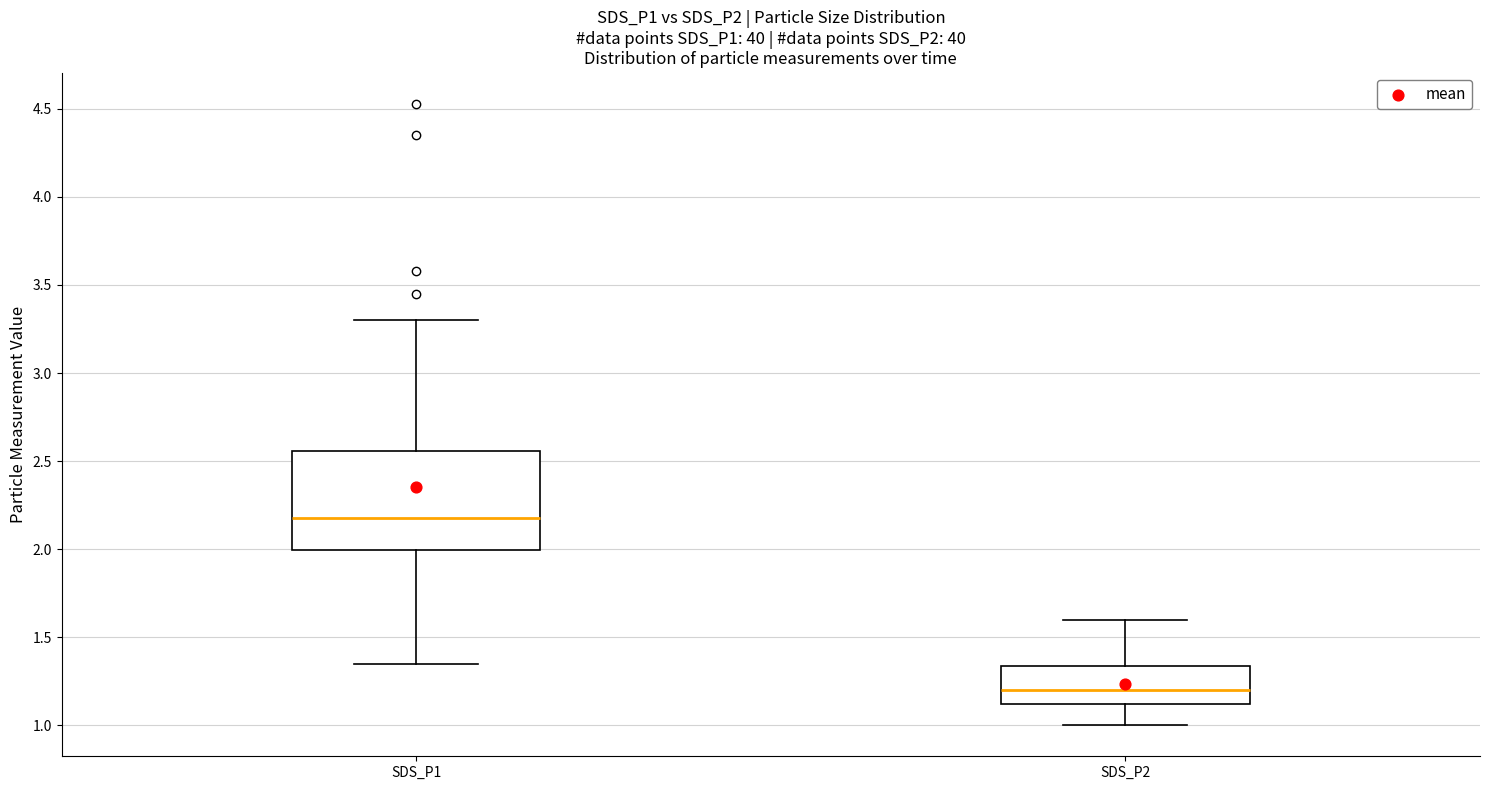

Reading left to right, transcribe this box plot: for each box, give where its median line is, the range the box spans, and where its two whiskers end, as read against the y-axis. The values are not printed on the chart, so give them approximately, as read against the axis.

SDS_P1: median 2.20, box 2.00 to 2.55, whiskers 1.35 to 3.30
SDS_P2: median 1.20, box 1.10 to 1.35, whiskers 1.00 to 1.60